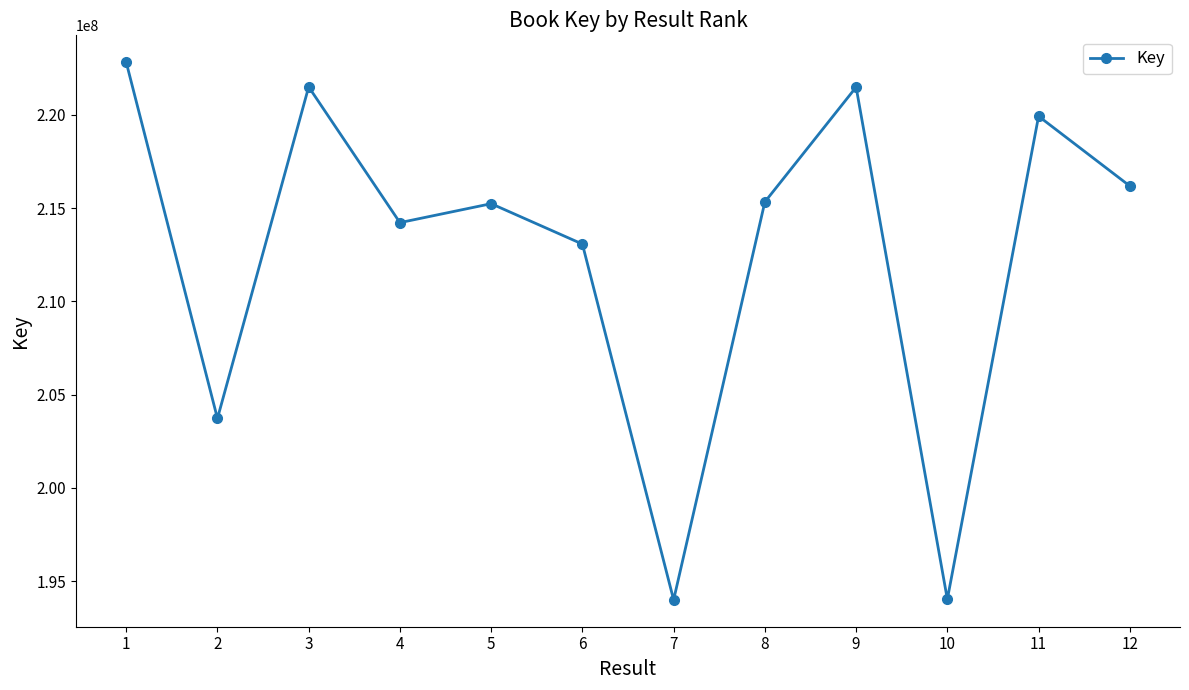

What is the maximum value shown in the chart?

222825791